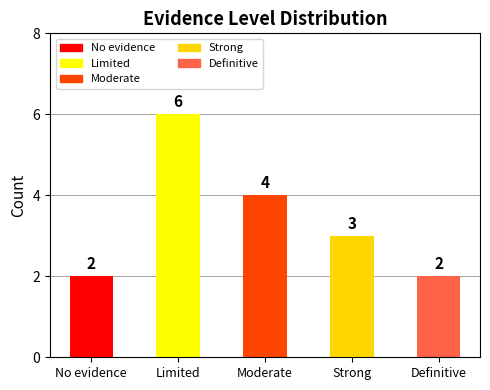

Reading right to left, what are all the values shown in this chart?

Definitive=2	Strong=3	Moderate=4	Limited=6	No evidence=2